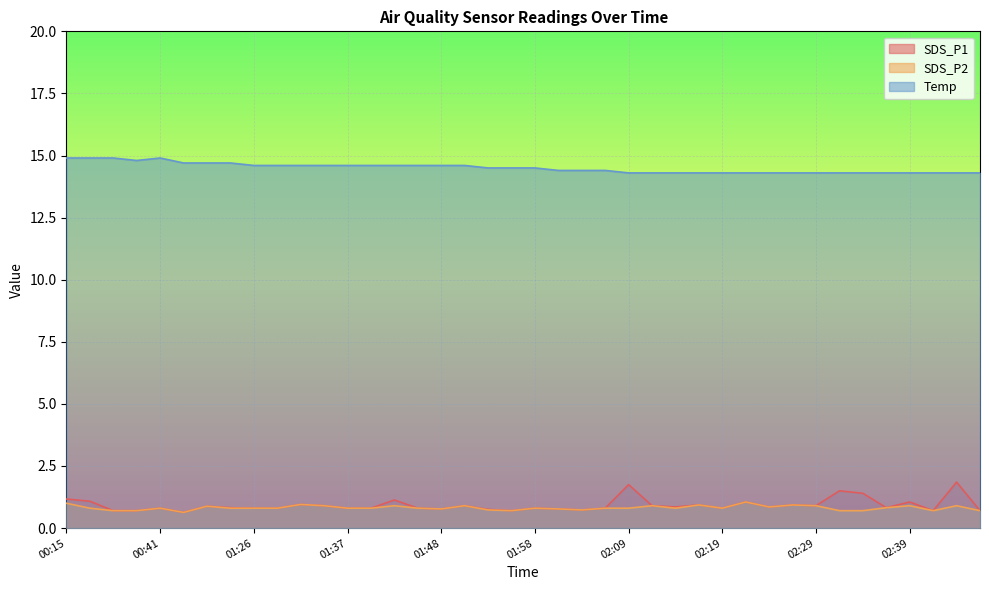

Which category has the highest value in the Temp series?

00:15